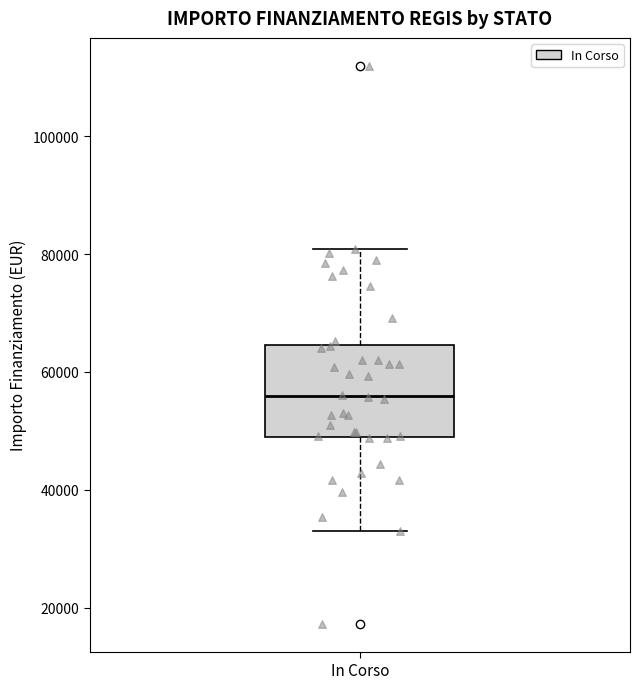

Transcribe this box plot: give where the median line is, the range the box spans, and where the two whiskers end, as read against the y-axis. The values are not printed on the chart, so give them approximately, as read against the axis.

median 56000, box 50000 to 64000, whiskers 32000 to 80000